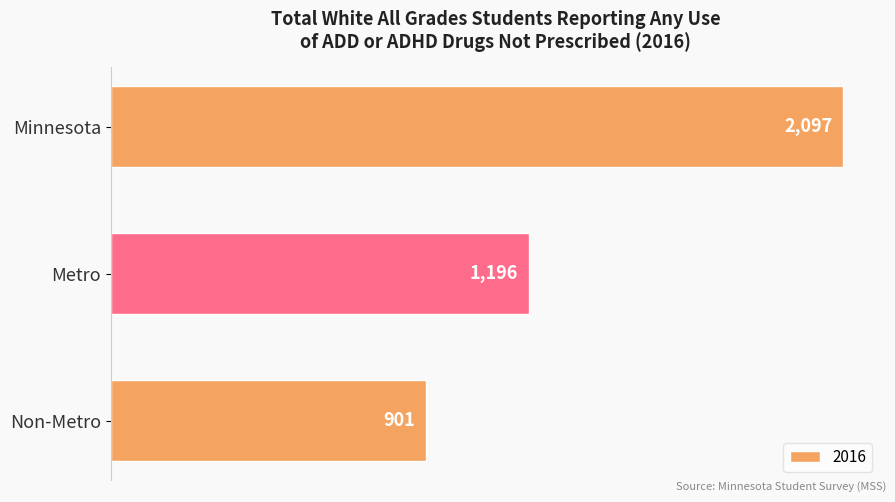

Reading top to bottom, transcribe all the data shown in this chart.

Minnesota=2097	Metro=1196	Non-Metro=901